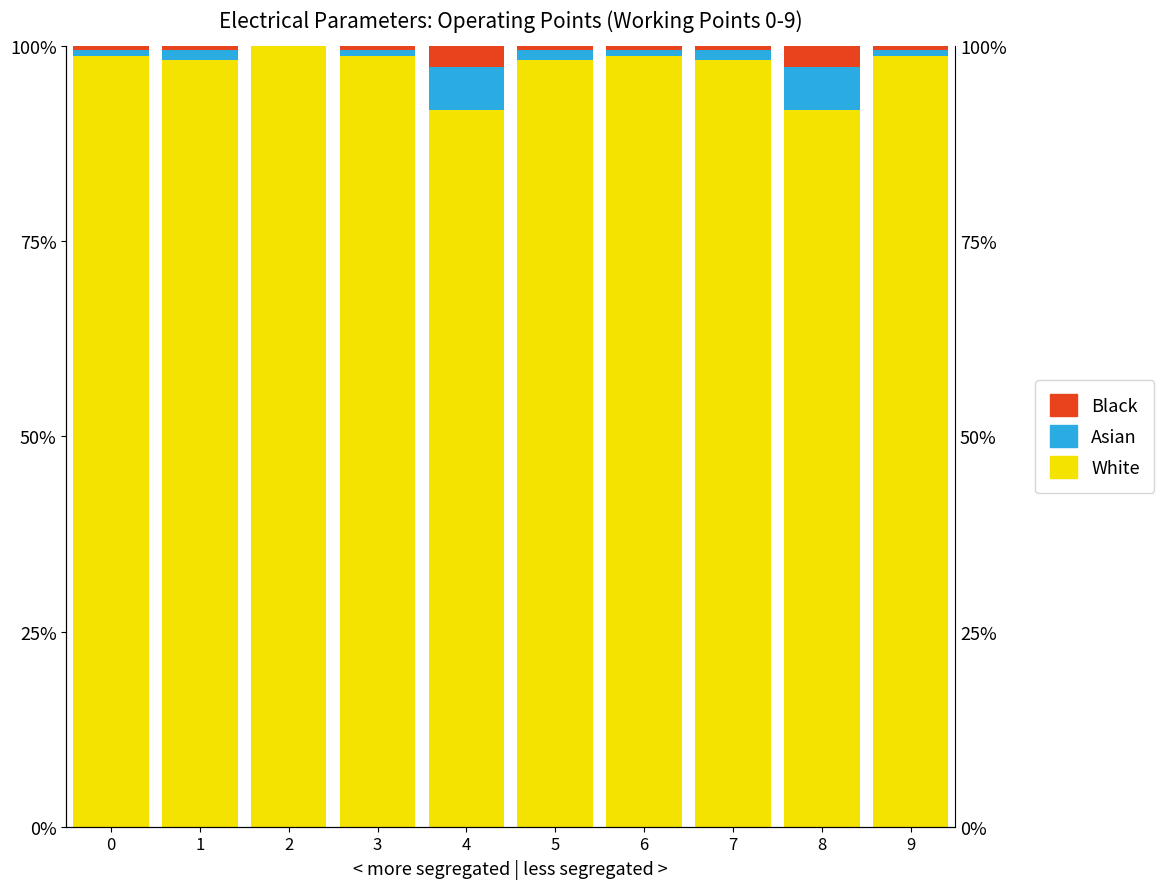

At which label does Asian first exceed 1?

1